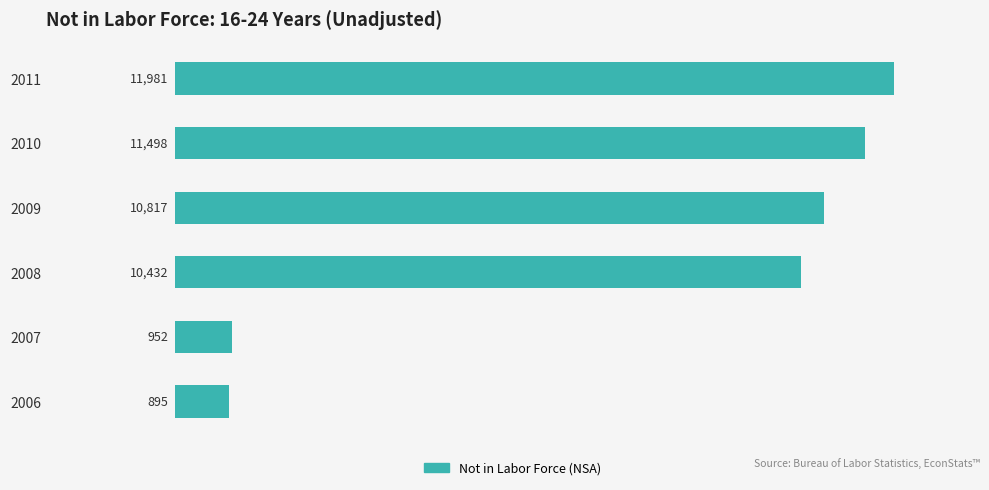

Does the chart contain any negative values?

No